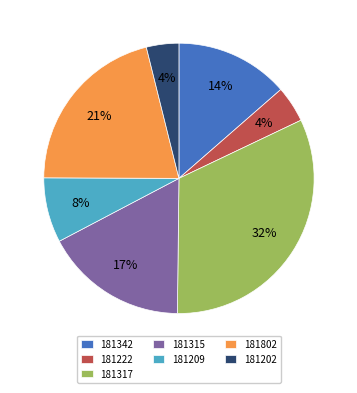

True or false: 181342 accounts for 14% of the total.

True